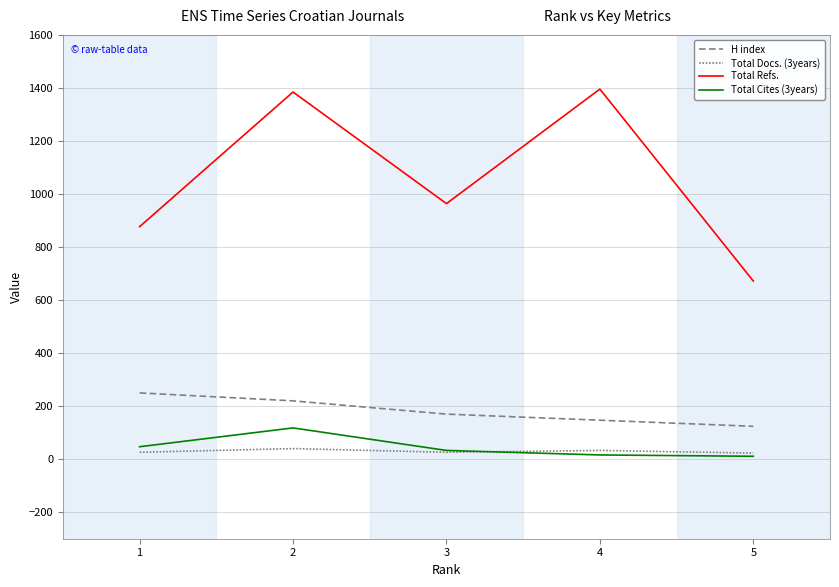

Does the chart display data point markers on the line(s)?

No